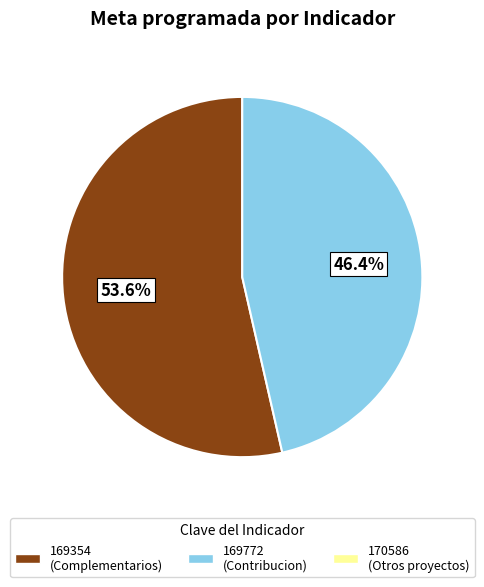

How many segments does this pie chart have?

2